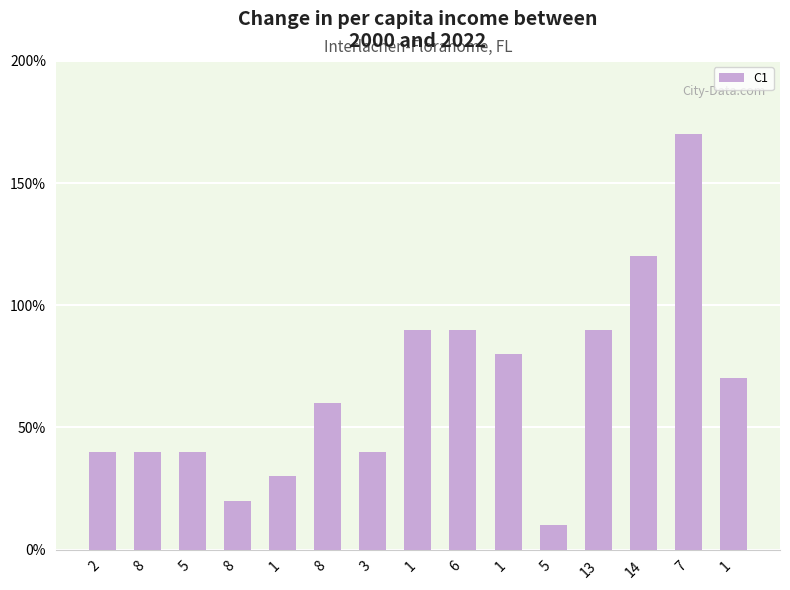

Does the chart contain any negative values?

No